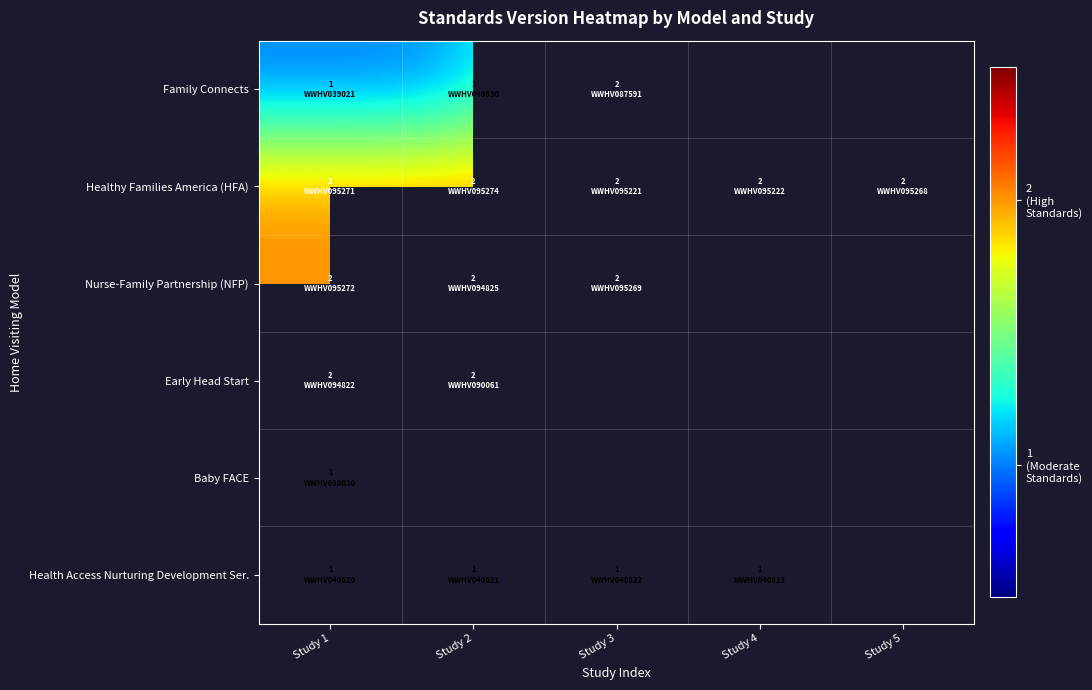

What is the minimum value shown in the chart?

1.0